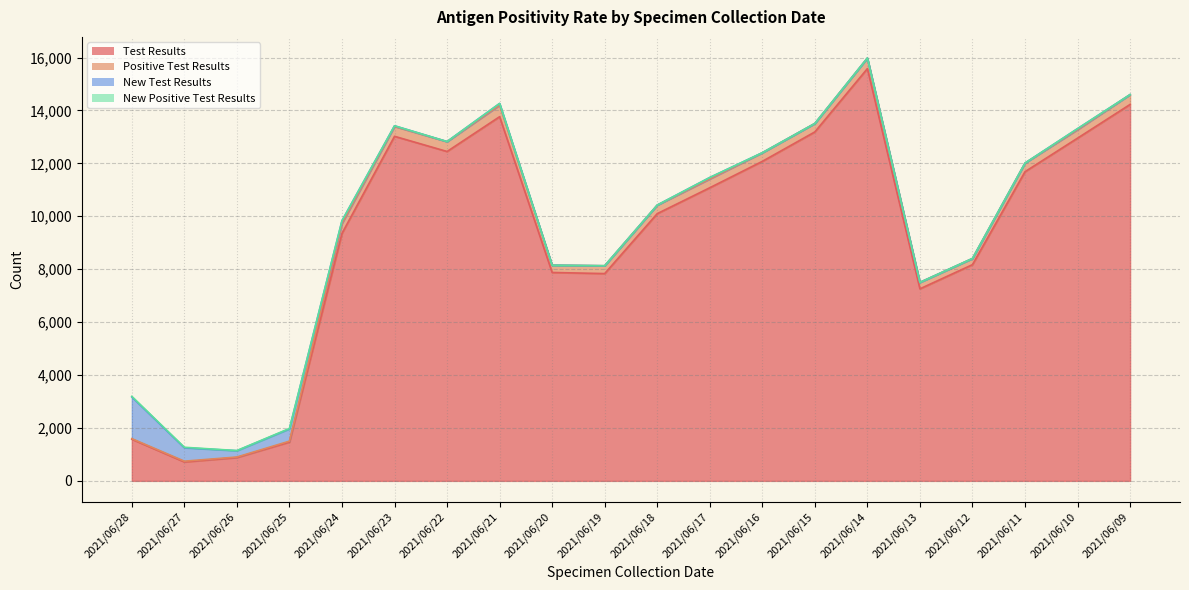

Which series has the largest range (max minus min)?

Test Results